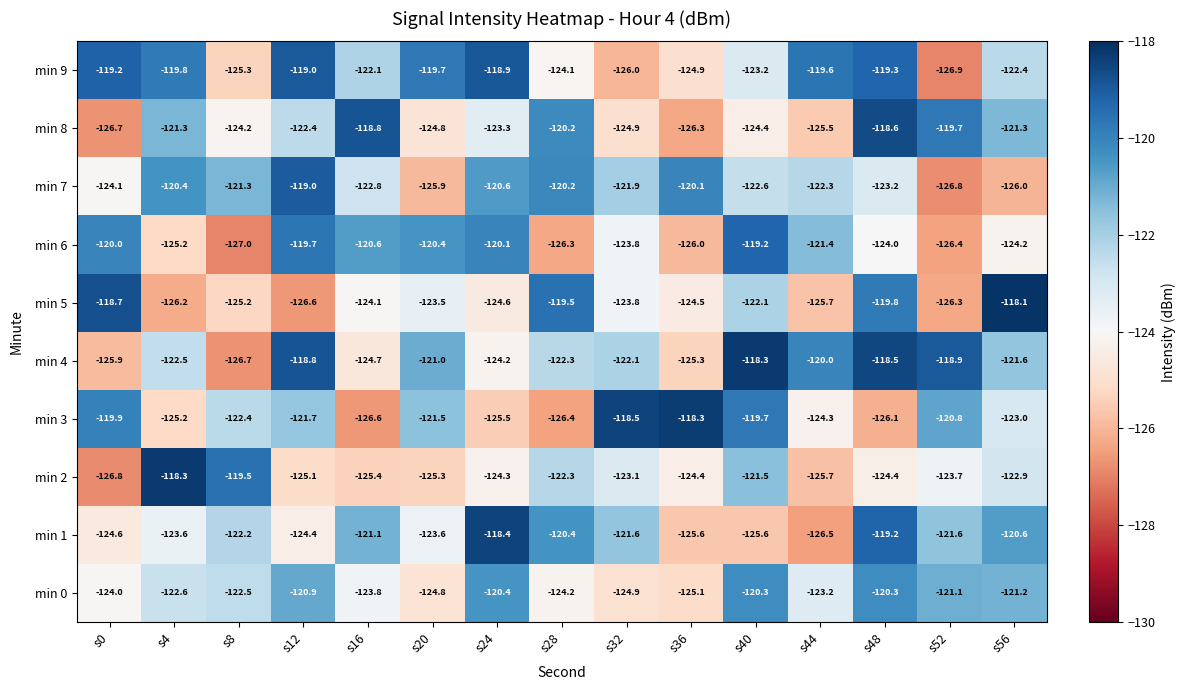

What is the total value across all series at s28?

-1225.9